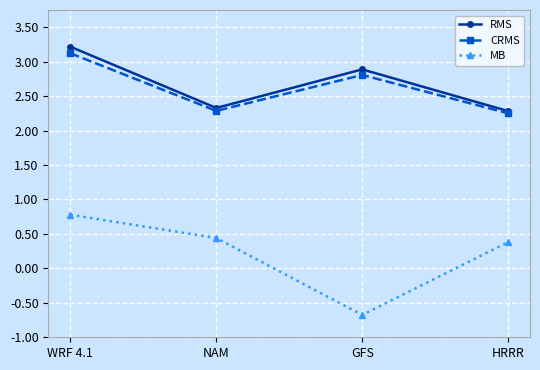

Which series has the largest total across all categories?

RMS